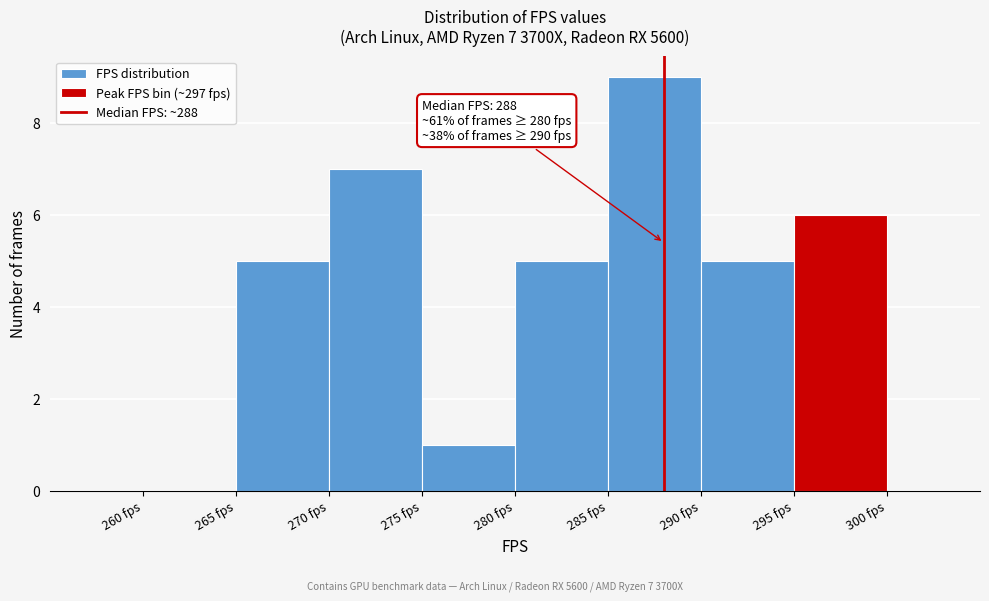

Which range on the x-axis has the tallest bar?

285 to 290